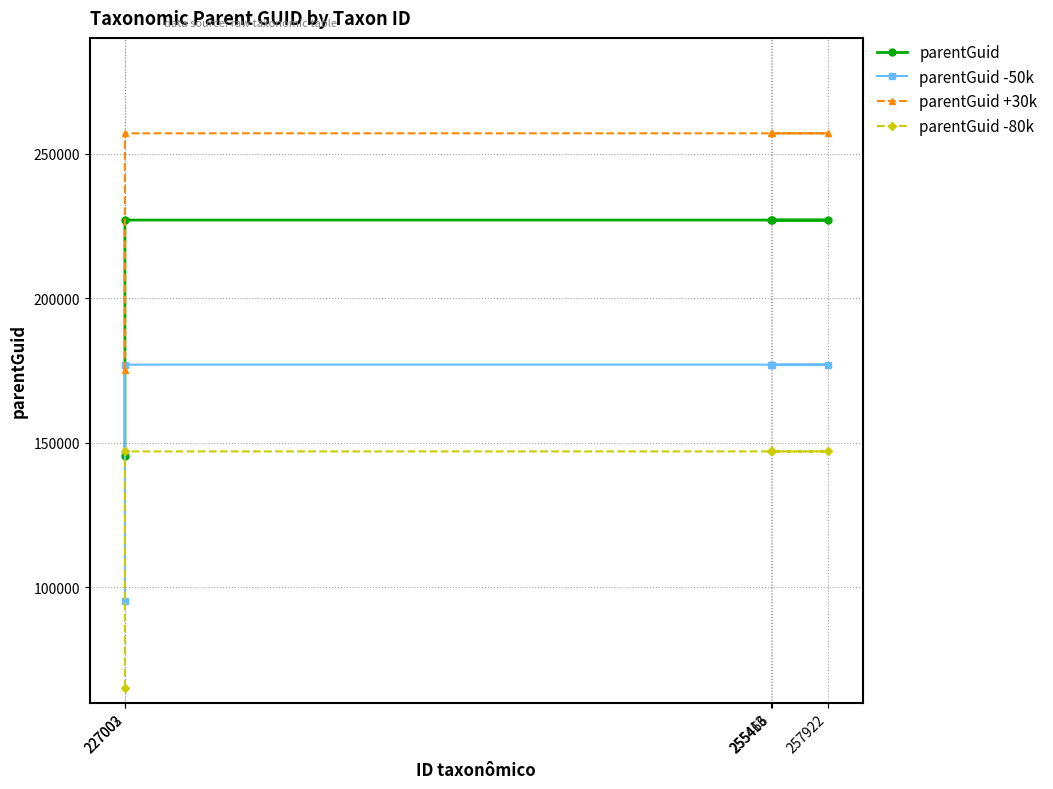

List the labels in order of parentGuid -80k value, largest first.

227002, 257922, 255413, 255466, 227003